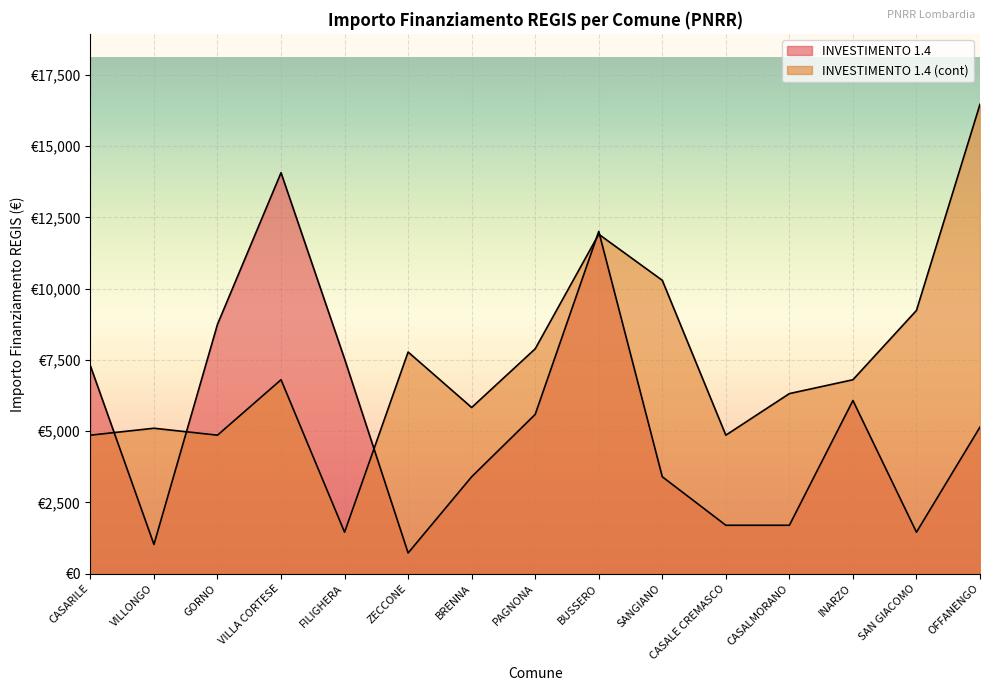

What is the greatest value displayed?

16464